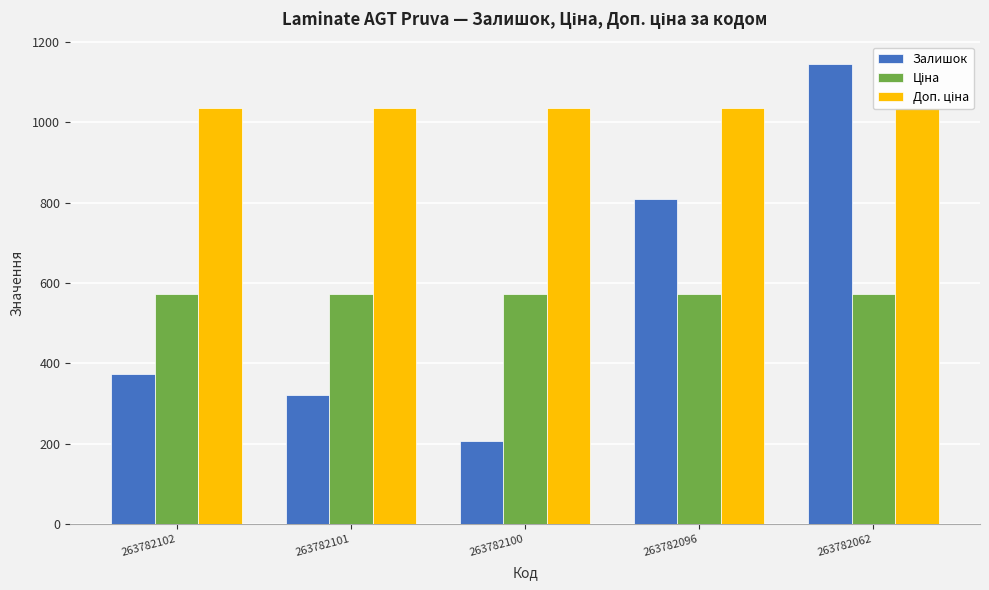

How many bars are there in total?

15